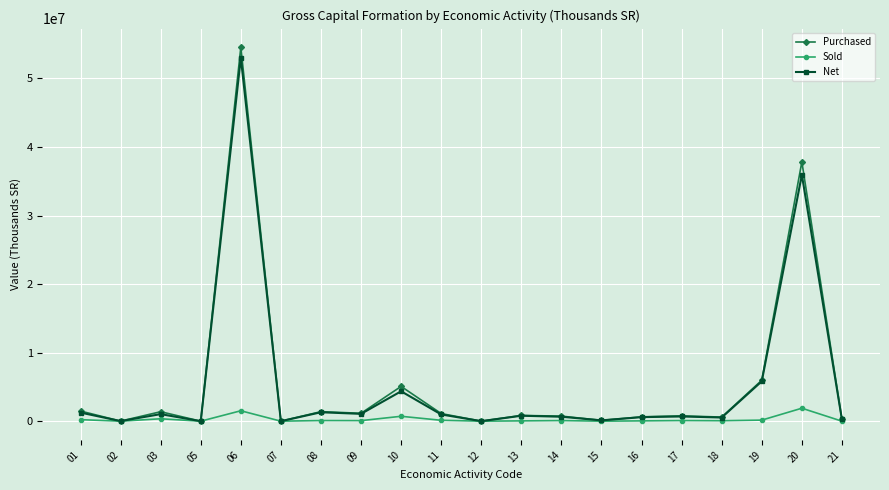

At how many categories does at least one series exceed 41183223?

1